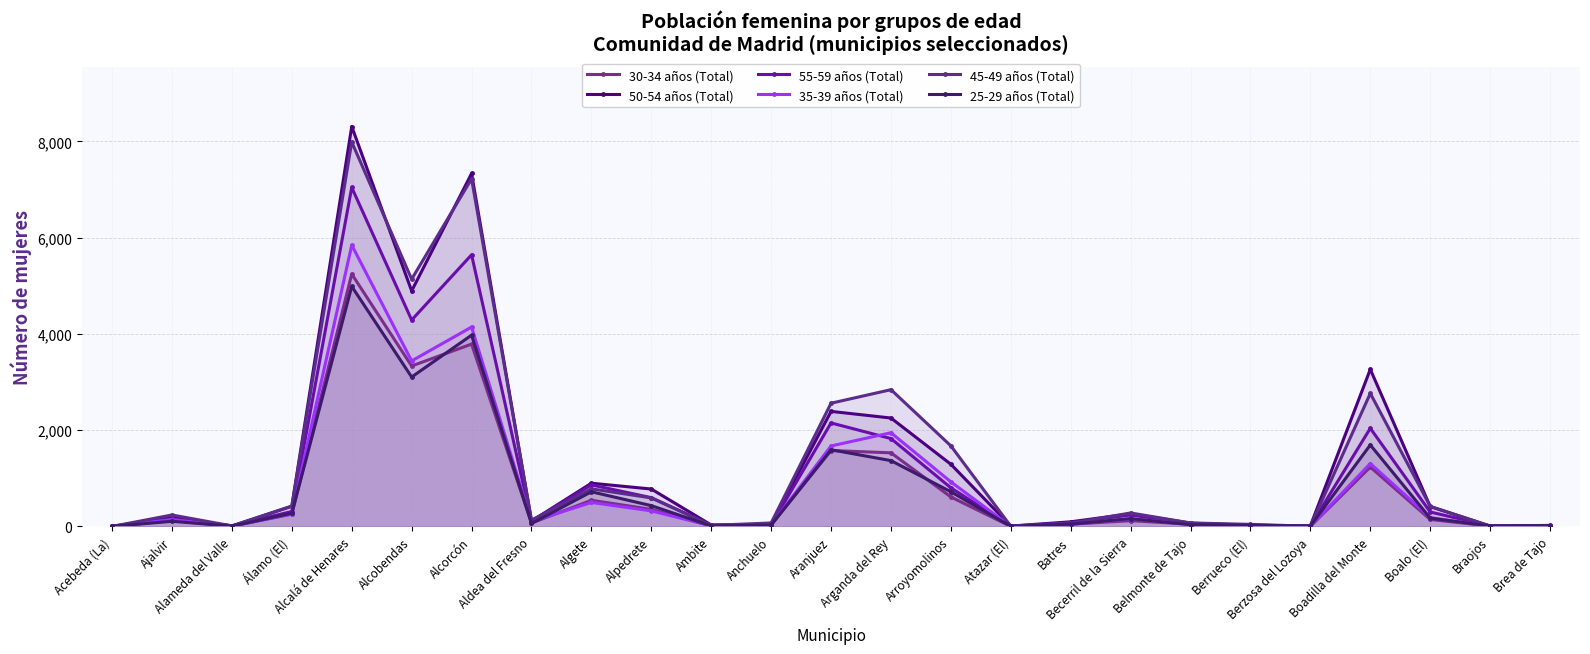

What is the label of the 19th point from the left?

Belmonte de Tajo